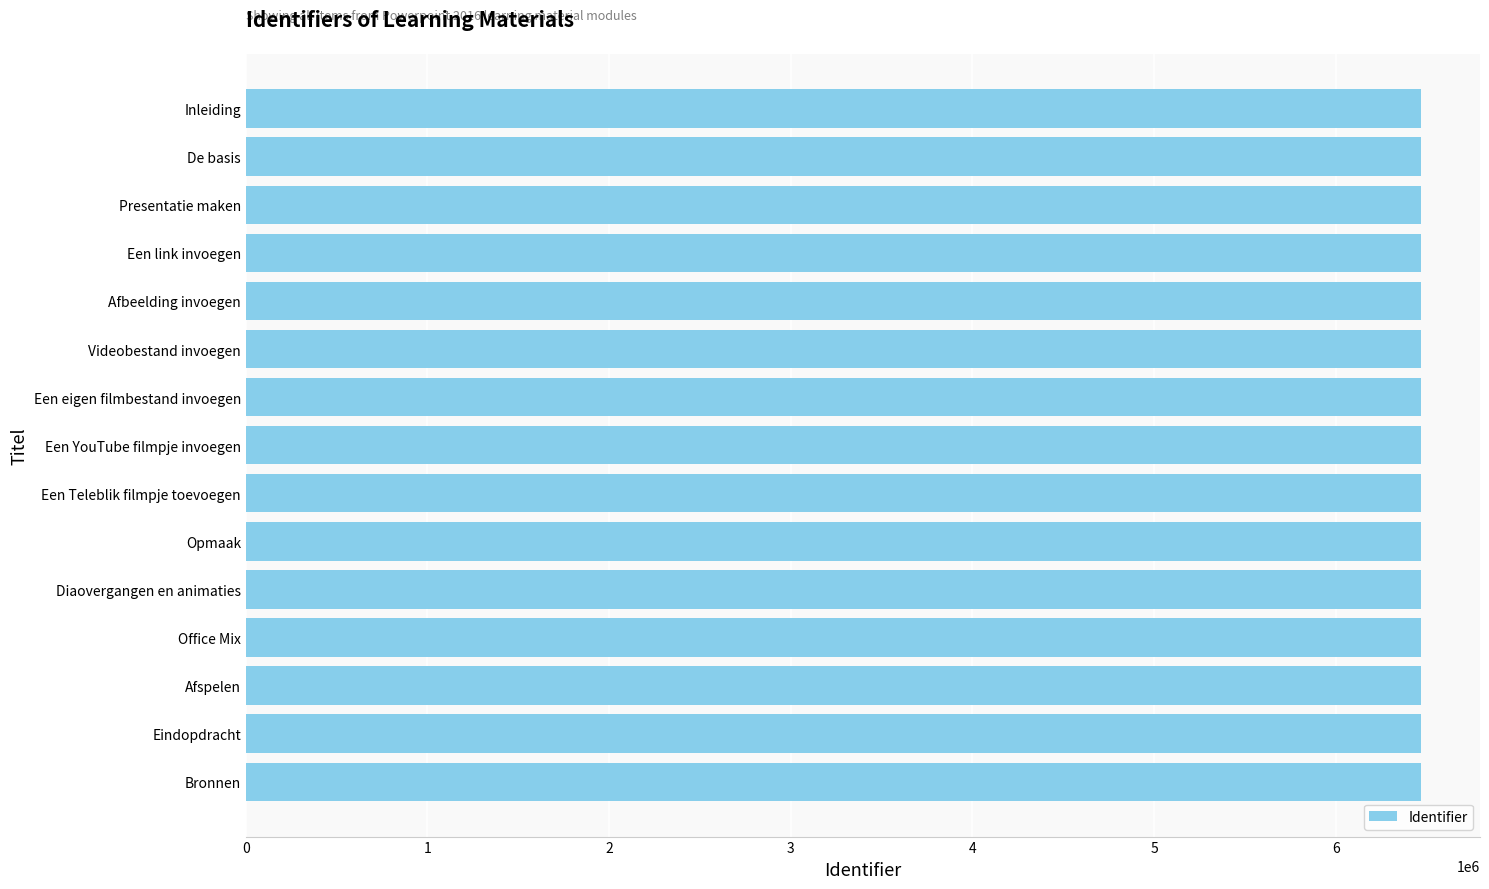

What is the difference between the maximum and minimum values?

97